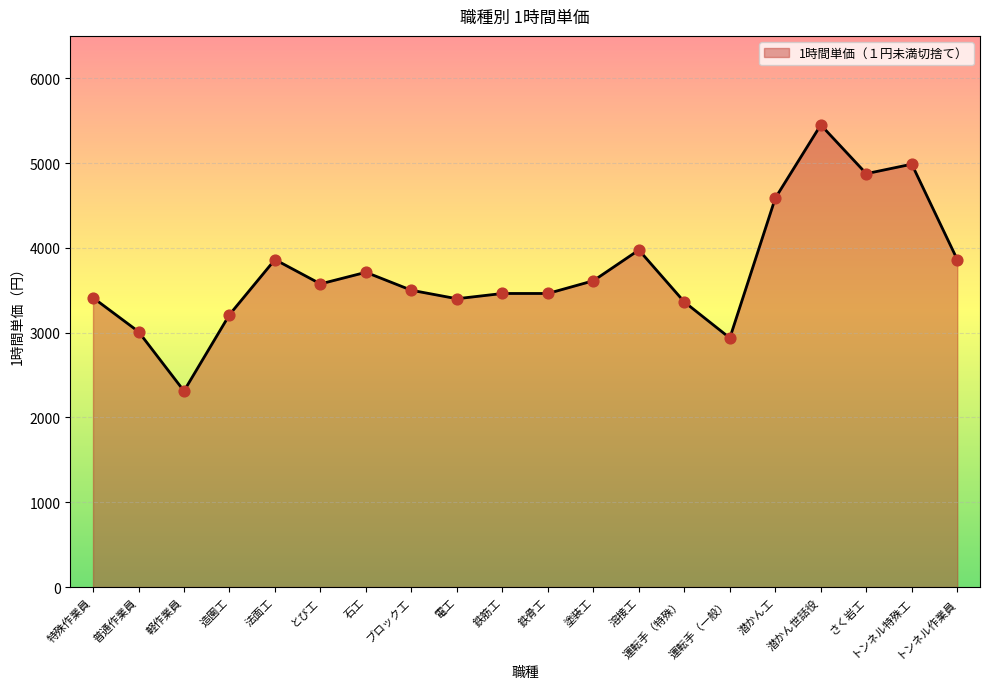

What is the change in value from ブロック工 to 溶接工?

+475